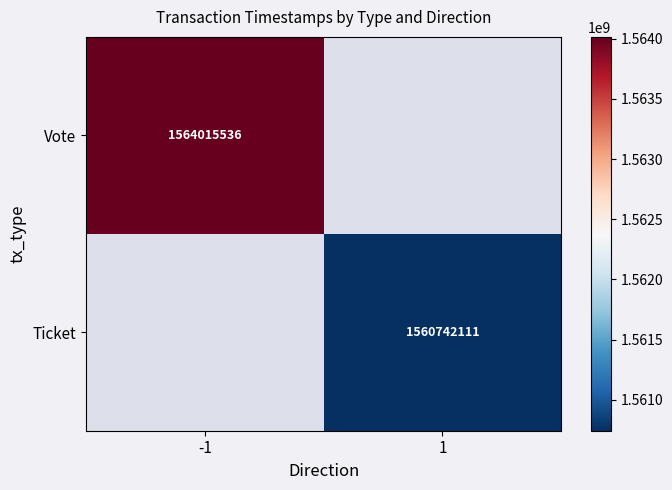

Is it true that Ticket equals 380180742 at 1?

False